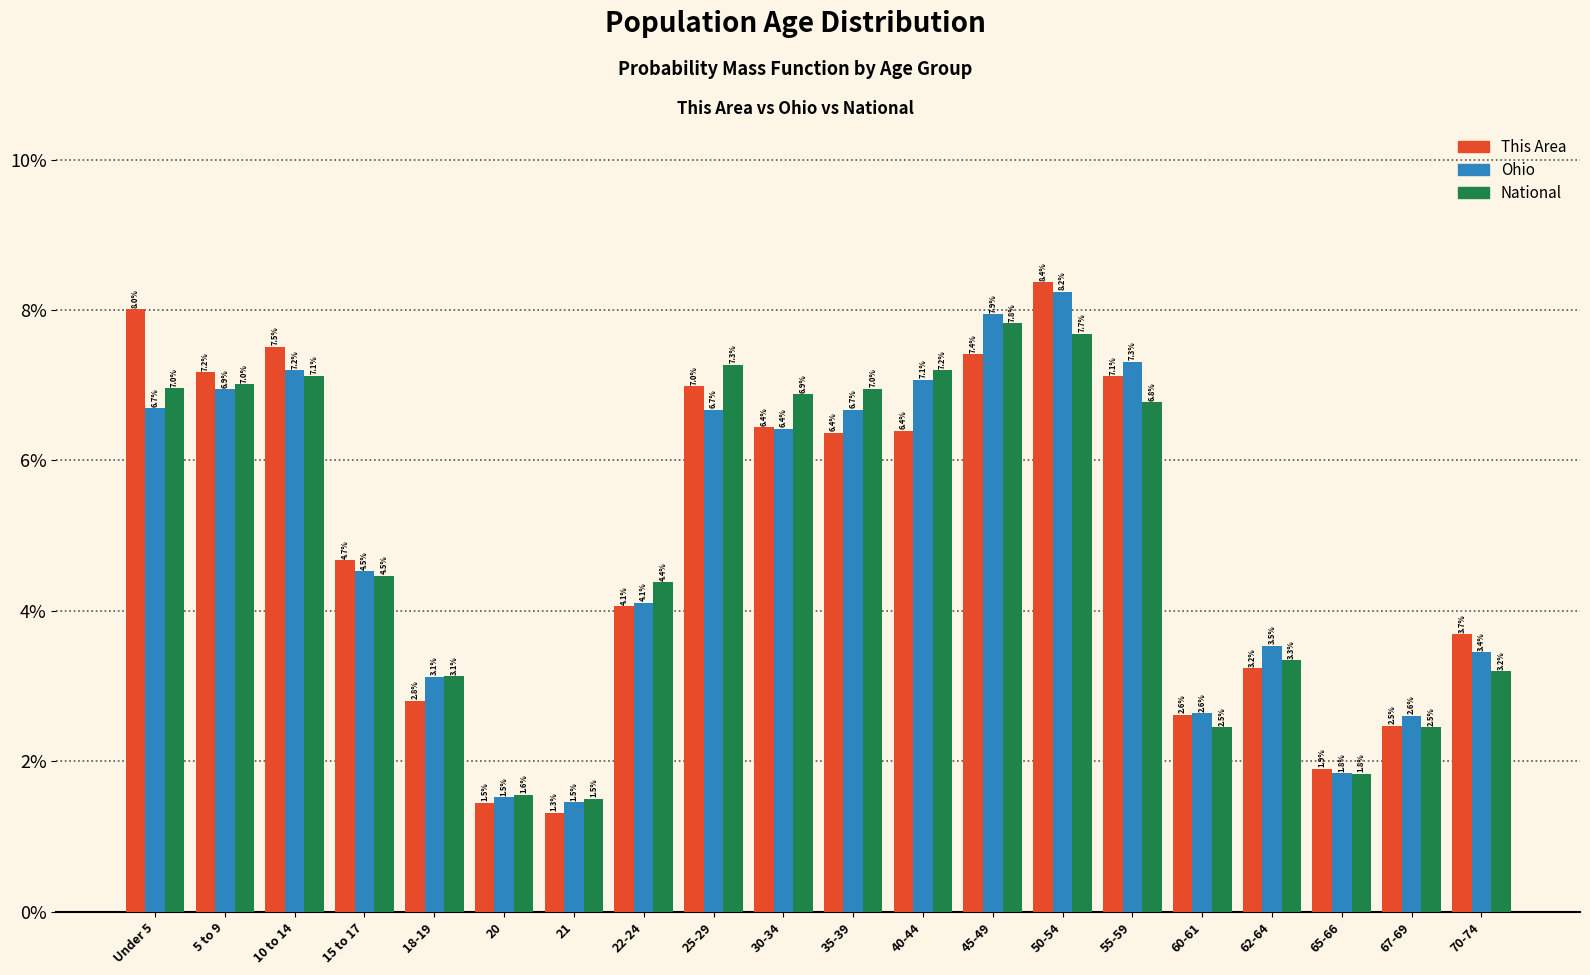

Reading left to right, extract all data points from this chart.

This Area: 8.0	7.2	7.5	4.7	2.8	1.5	1.3	4.1	7.0	6.4	6.4	6.4	7.4	8.4	7.1	2.6	3.2	1.9	2.5	3.7
Ohio: 6.7	6.9	7.2	4.5	3.1	1.5	1.5	4.1	6.7	6.4	6.7	7.1	7.9	8.2	7.3	2.6	3.5	1.8	2.6	3.4
National: 7.0	7.0	7.1	4.5	3.1	1.6	1.5	4.4	7.3	6.9	7.0	7.2	7.8	7.7	6.8	2.5	3.3	1.8	2.5	3.2